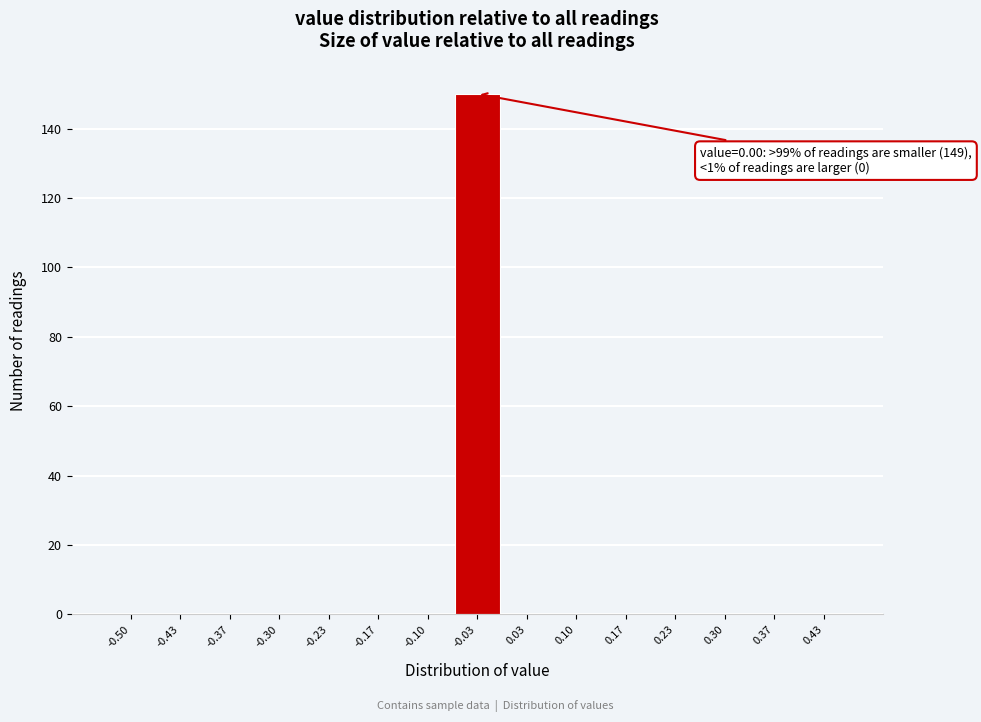

Reading left to right, what are all the values shown in this chart?

-0.50=0	-0.43=0	-0.37=0	-0.30=0	-0.23=0	-0.17=0	-0.10=0	-0.03=150	0.03=0	0.10=0	0.17=0	0.23=0	0.30=0	0.37=0	0.43=0